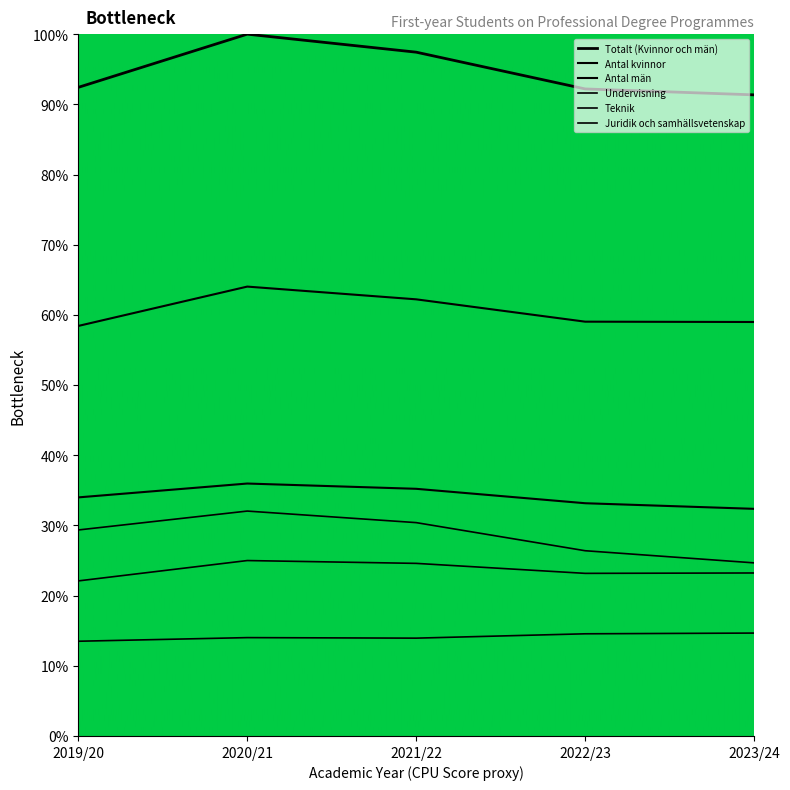

Does the chart have visible grid lines?

No